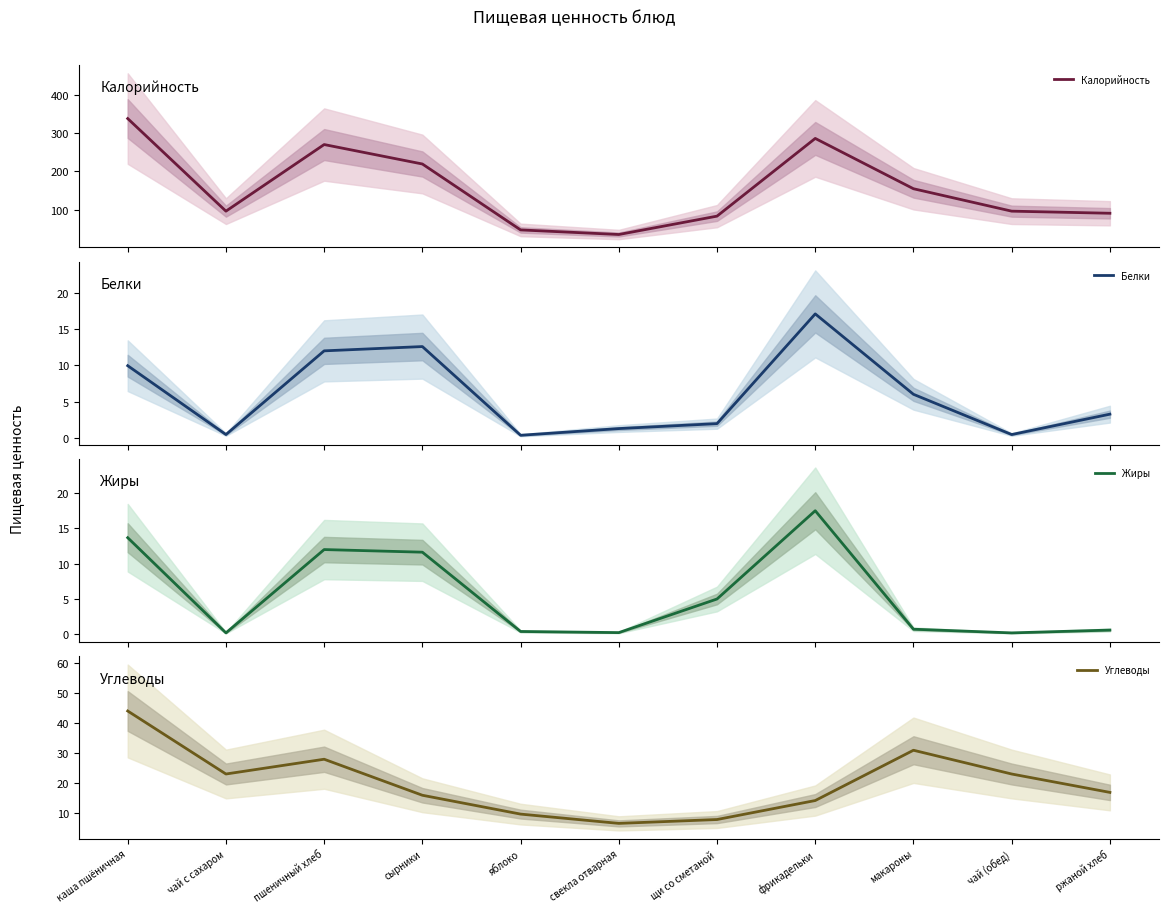

Is this an area chart (filled region under the line)?

No